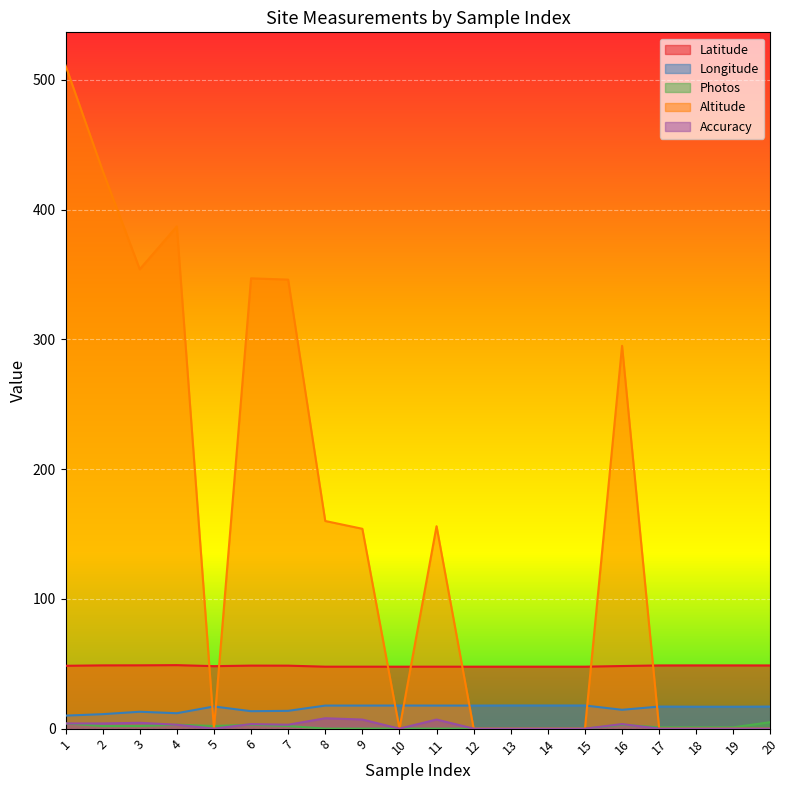

Reading left to right, extract all data points from this chart.

Latitude: 1=48.4	2=48.7	3=48.8	4=48.9	5=48.1	6=48.6	7=48.5	8=47.7	9=47.7	10=47.7	11=47.7	12=47.7	13=47.7	14=47.7	15=47.7	16=48.2	17=48.7	18=48.7	19=48.7	20=48.7
Longitude: 1=10.0	2=11.1	3=13.0	4=11.9	5=17.1	6=13.4	7=13.7	8=17.8	9=17.8	10=17.8	11=17.8	12=17.8	13=17.8	14=17.8	15=17.8	16=14.5	17=17.0	18=16.9	19=16.9	20=17.0
Photos: 1=4.0	2=2.0	3=2.0	4=3.0	5=2.0	6=3.0	7=2.0	8=0.0	9=0.0	10=0.0	11=0.0	12=0.0	13=0.0	14=0.0	15=0.0	16=3.0	17=1.0	18=1.0	19=1.0	20=5.0
Altitude: 1=511.0	2=430.0	3=354.0	4=387.0	5=0.0	6=347.0	7=346.0	8=160.0	9=154.0	10=0.0	11=156.0	12=0.0	13=0.0	14=0.0	15=0.0	16=295.0	17=0.0	18=0.0	19=0.0	20=0.0
Accuracy: 1=4.0	2=4.0	3=4.5	4=3.0	5=0.0	6=3.5	7=3.0	8=8.0	9=7.0	10=0.0	11=7.0	12=0.0	13=0.0	14=0.0	15=0.0	16=3.5	17=0.0	18=0.0	19=0.0	20=0.0